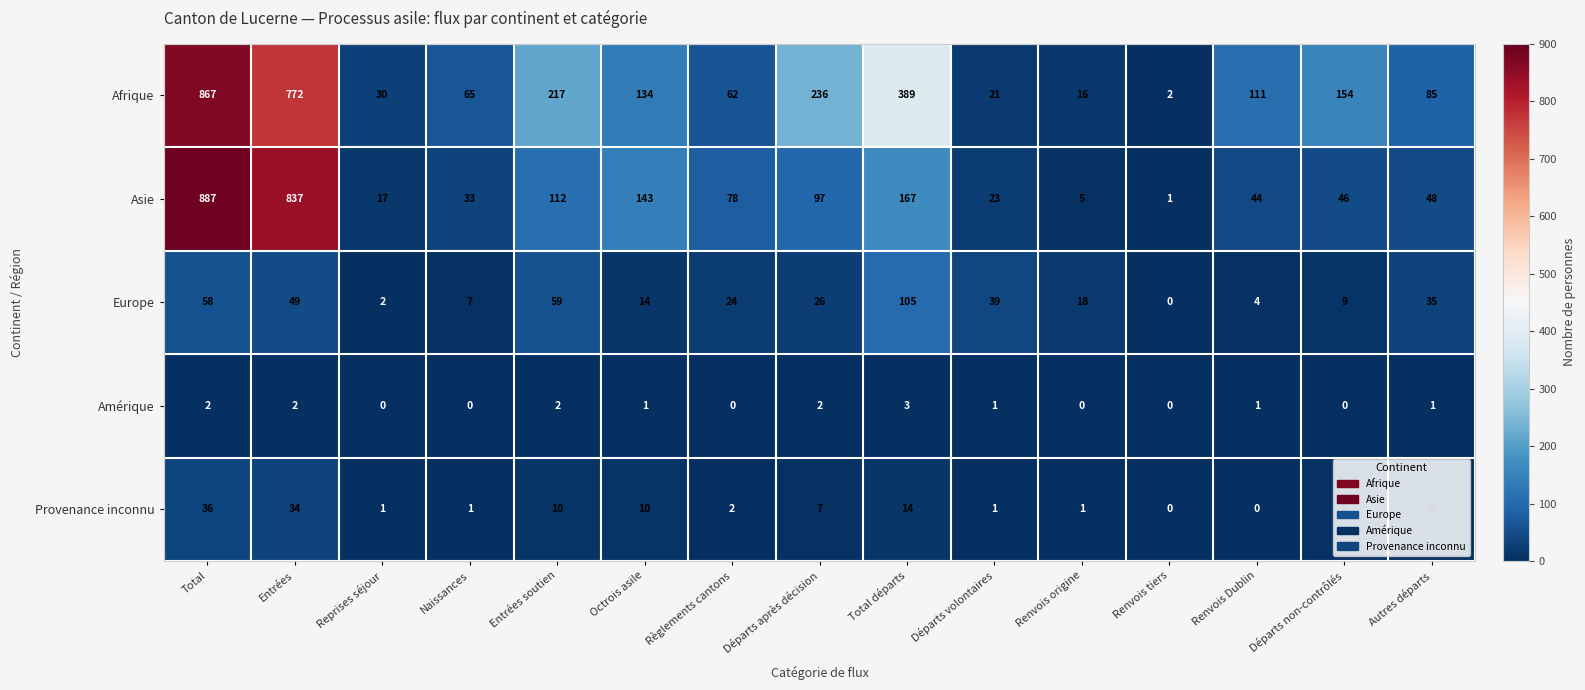

At which label is Asie closest to 444?

Total départs